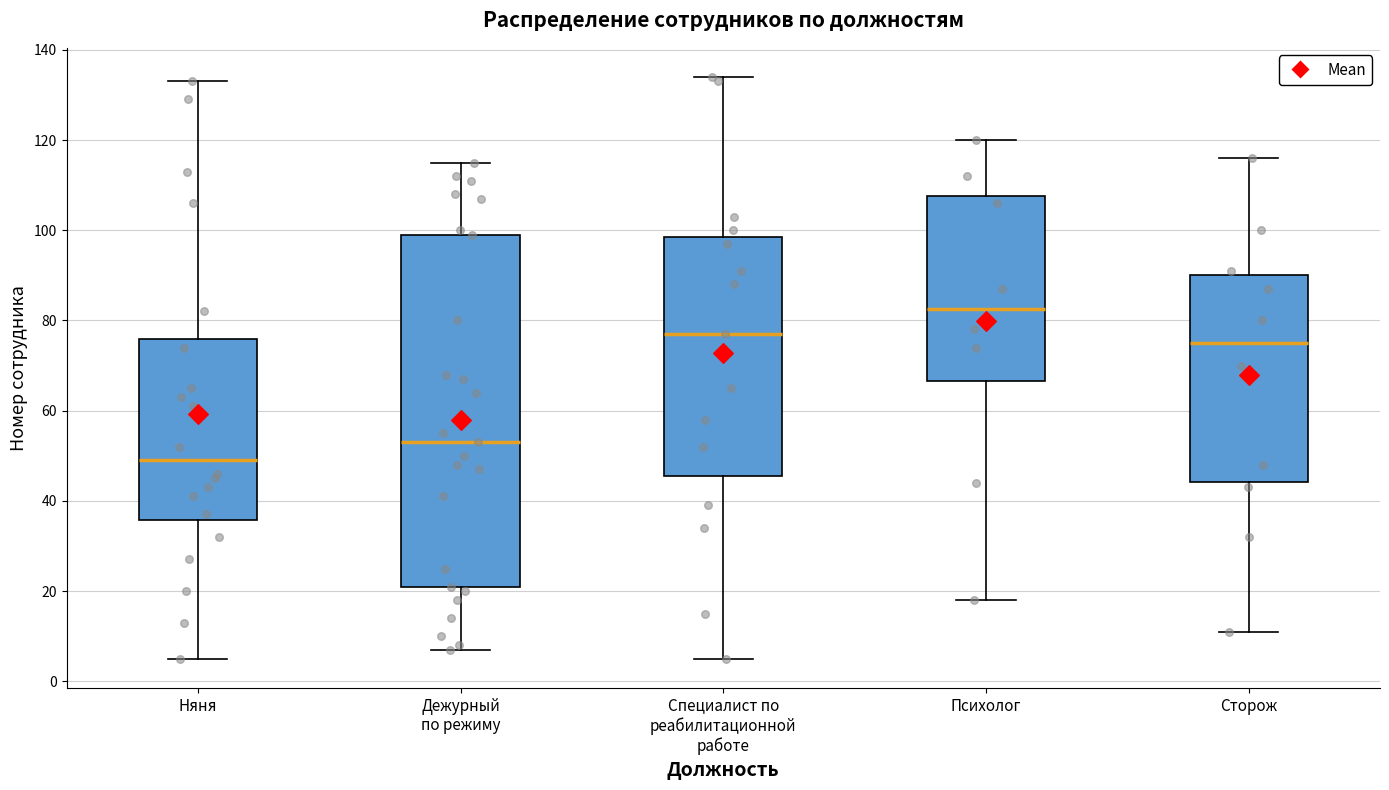

Where does the lower whisker of the box for Няня end on the y-axis? The values are not printed on the chart, so give them approximately, as read against the axis.

6